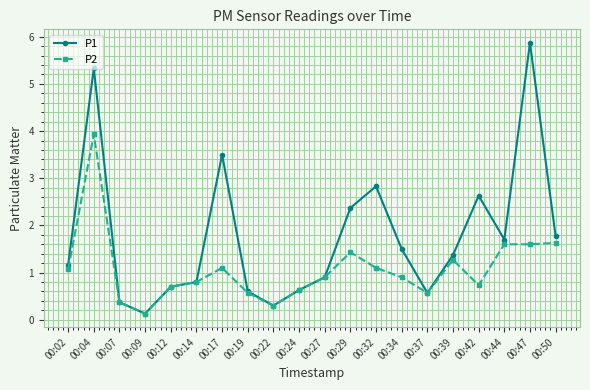

What is the difference between the highest and lowest values at 00:47?

4.3